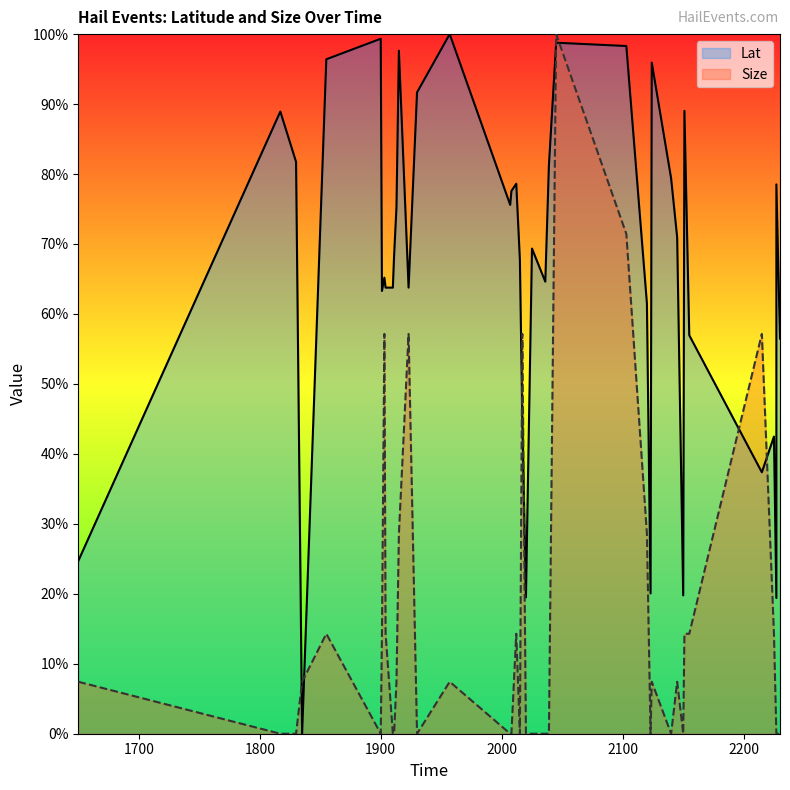

How many lines are shown in the chart?

2